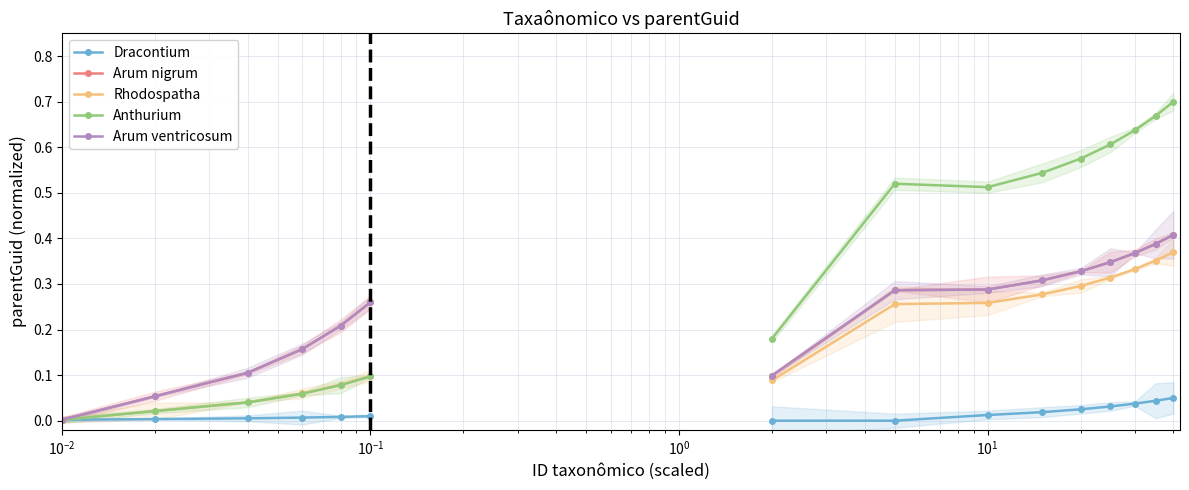

Is the value of Arum nigrum at $\mathdefault{10^{-3}}$ greater than the value of Dracontium at $\mathdefault{10^{-3}}$?

No